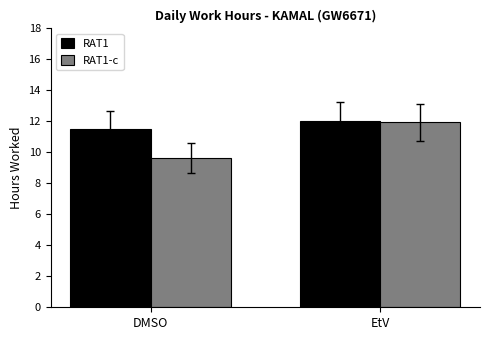

What position from the right is EtV?

1